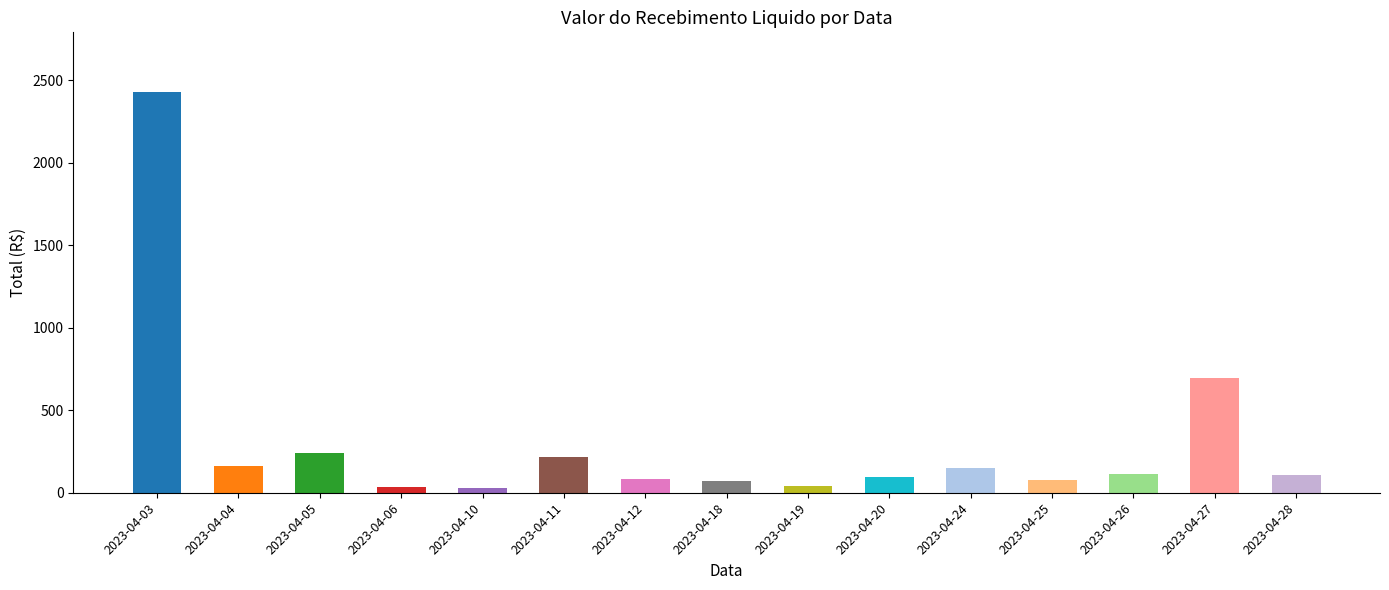

List the labels in order of value, largest first.

2023-04-03, 2023-04-27, 2023-04-05, 2023-04-11, 2023-04-04, 2023-04-24, 2023-04-26, 2023-04-28, 2023-04-20, 2023-04-12, 2023-04-25, 2023-04-18, 2023-04-19, 2023-04-06, 2023-04-10